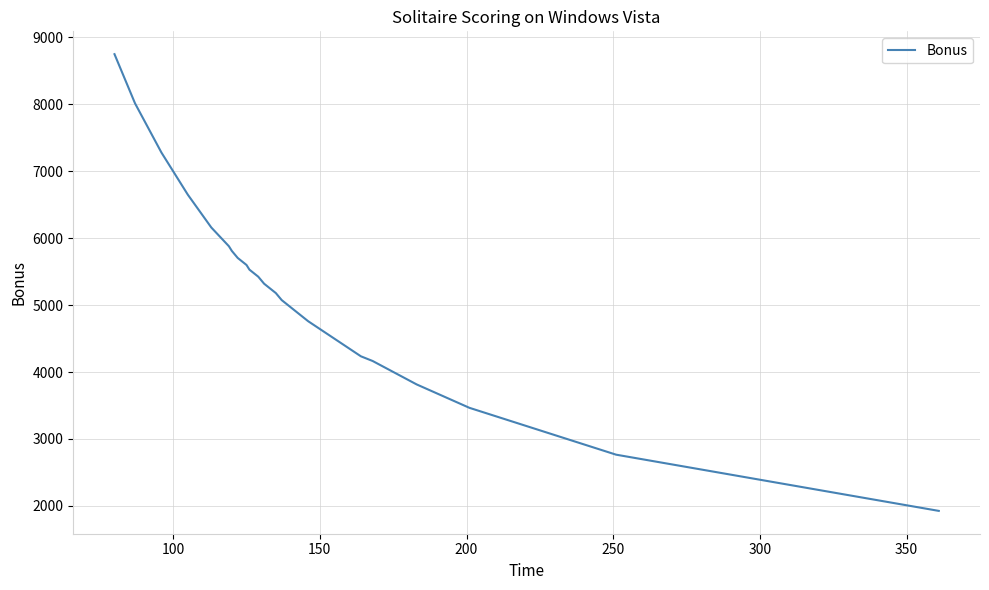

What is the greatest value displayed?

8750